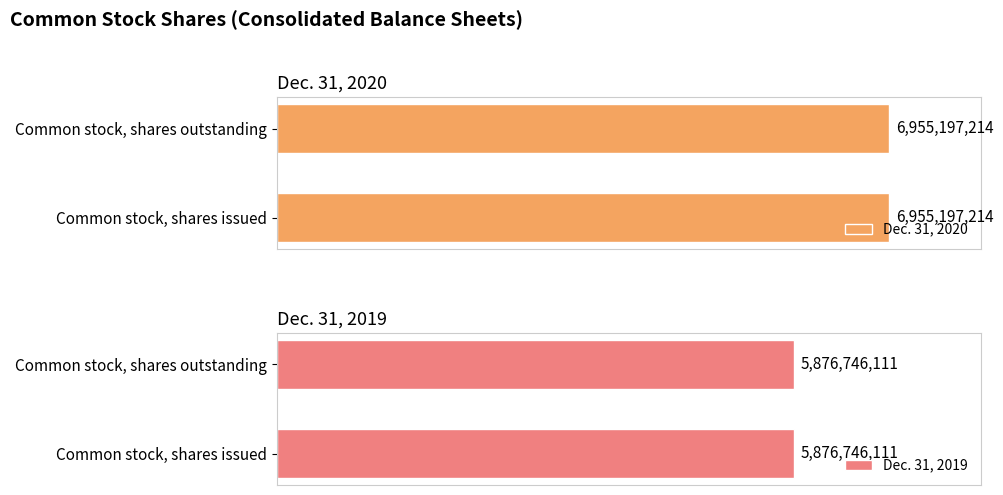

Which series has the widest spread of values?

Dec. 31, 2020